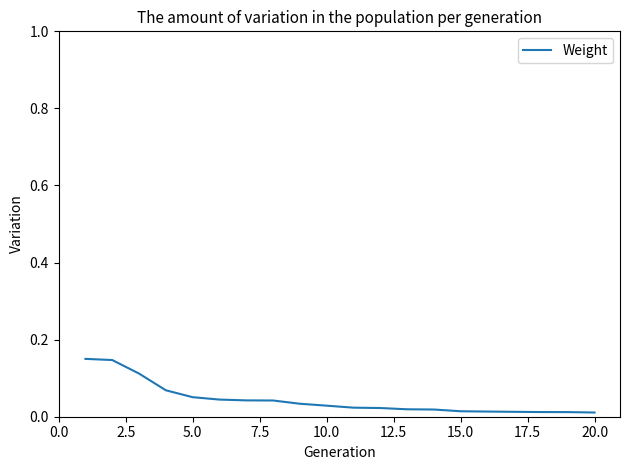

Does the chart have visible grid lines?

No